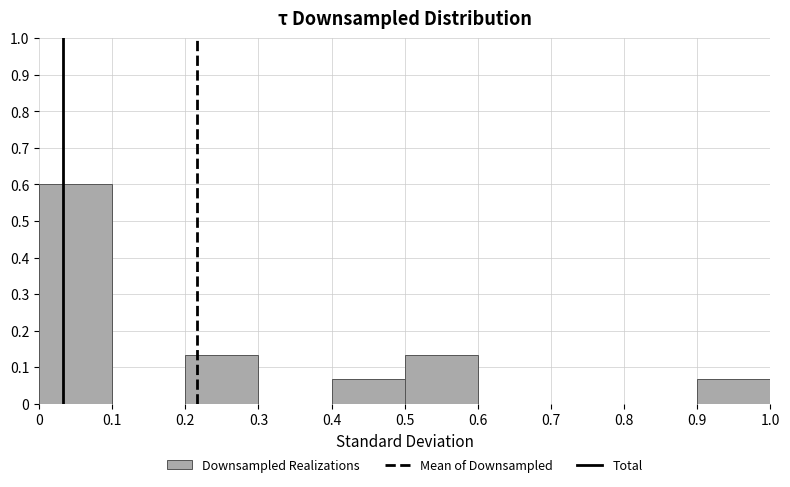

Over which range of the x-axis is the bar tallest?

0 to 0.1